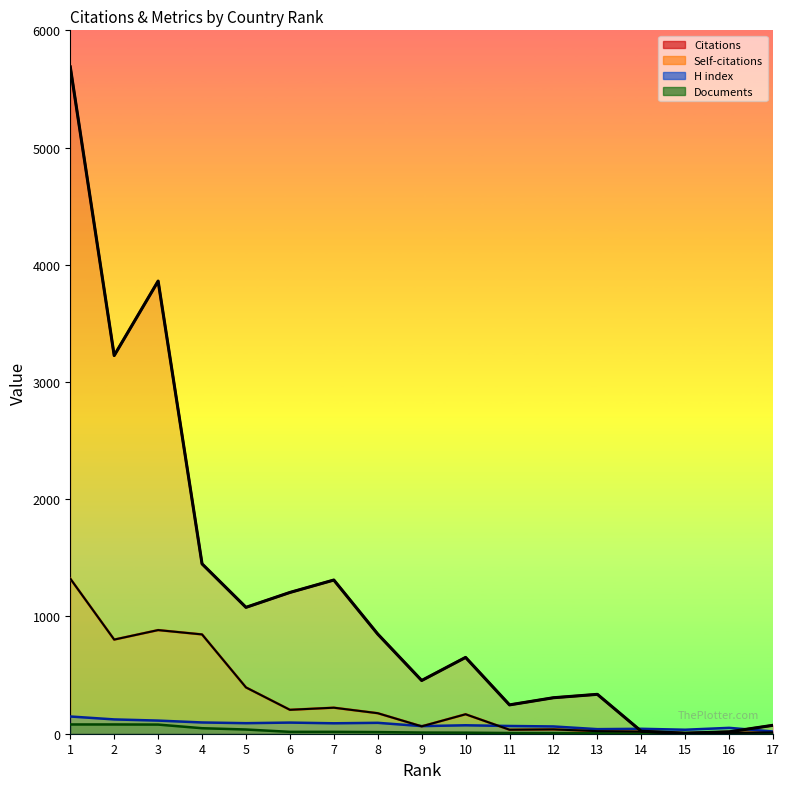

Which series ends up on top after the final intersection of Documents and Self-citations?

Self-citations